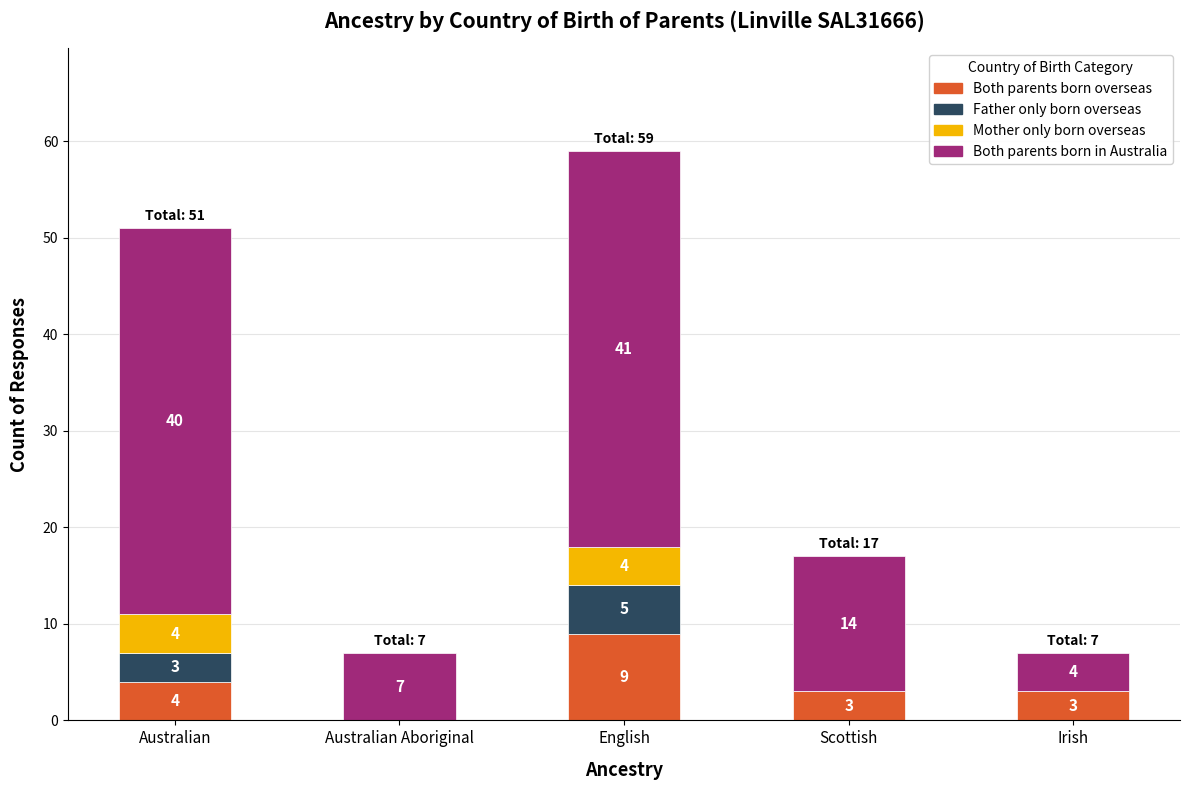

Reading left to right, what are the values for Both parents born overseas?

Australian=4	Australian Aboriginal=0	English=9	Scottish=3	Irish=3